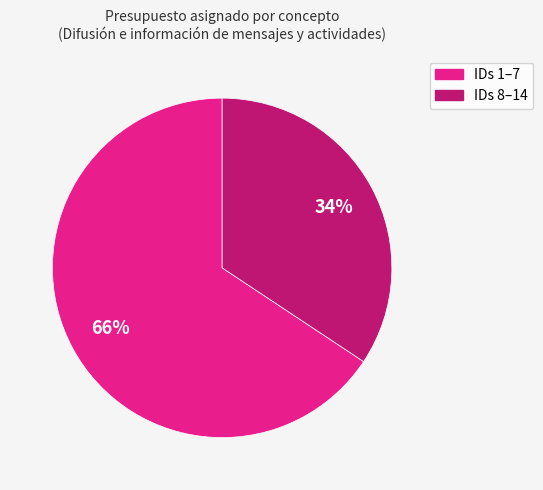

Count the number of slices in the pie.

2